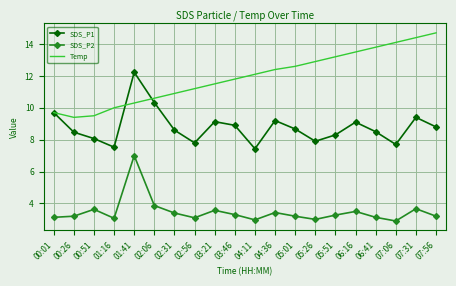

Is the value of Temp at 04:36 greater than the value of SDS_P2 at 02:31?

Yes